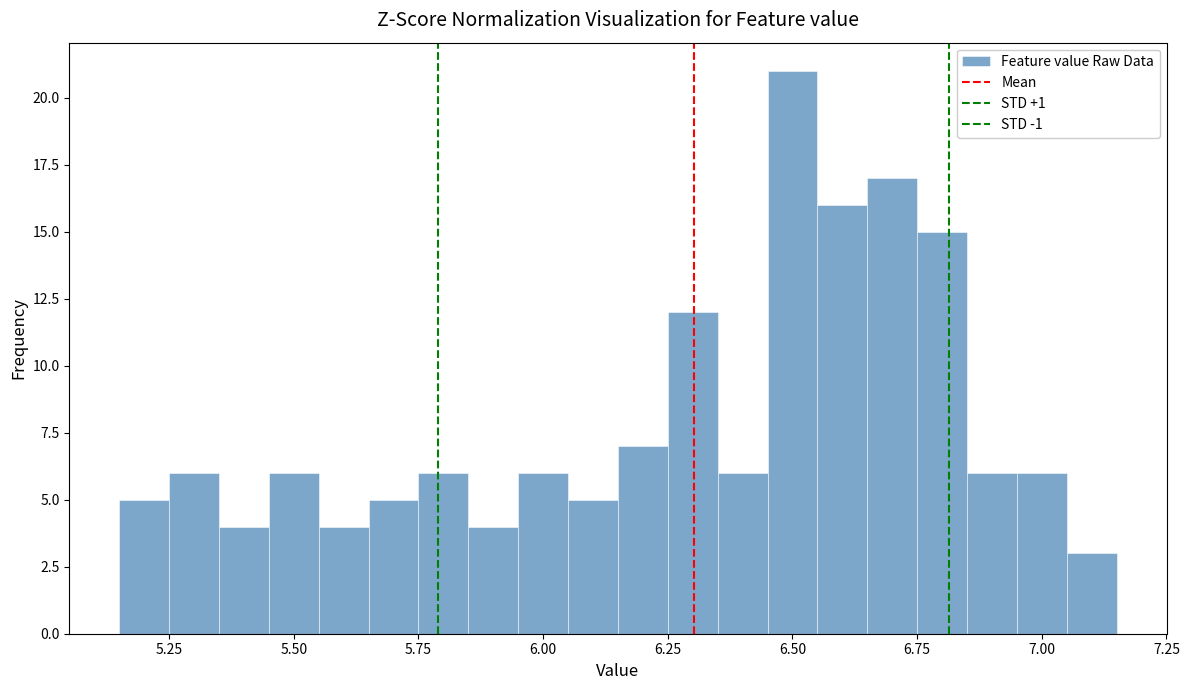

Around what value on the x-axis is the tallest bar? Give the approximate position of its centre, as read against the axis.

6.50